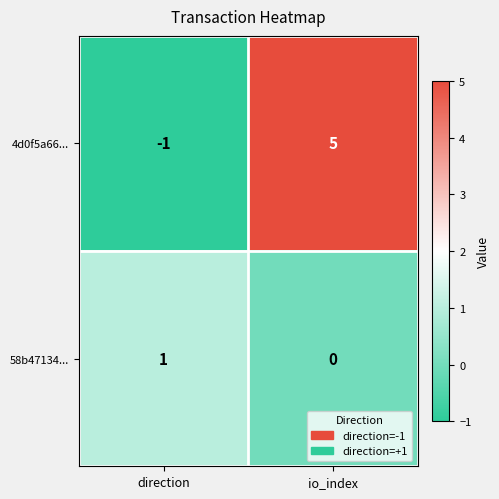

Rank the series by their maximum value, from highest to lowest.

4d0f5a66..., 58b47134...